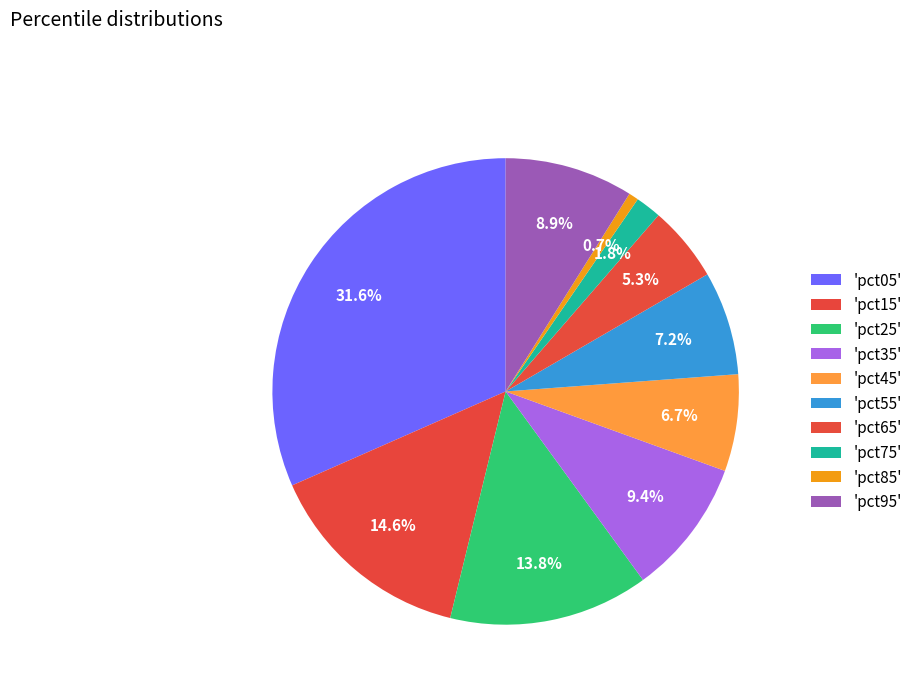

Rank the categories by value from lowest to highest.

pct85, pct75, pct65, pct45, pct55, pct95, pct35, pct25, pct15, pct05